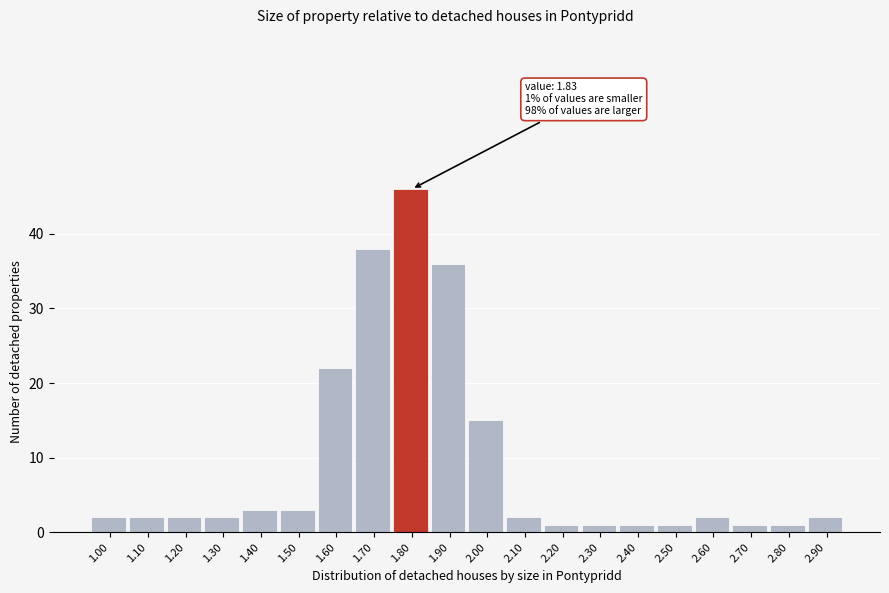

Reading left to right, list all the values displayed in this chart.

1.00=2	1.10=2	1.20=2	1.30=2	1.40=3	1.50=3	1.60=22	1.70=38	1.80=46	1.90=36	2.00=15	2.10=2	2.20=1	2.30=1	2.40=1	2.50=1	2.60=2	2.70=1	2.80=1	2.90=2